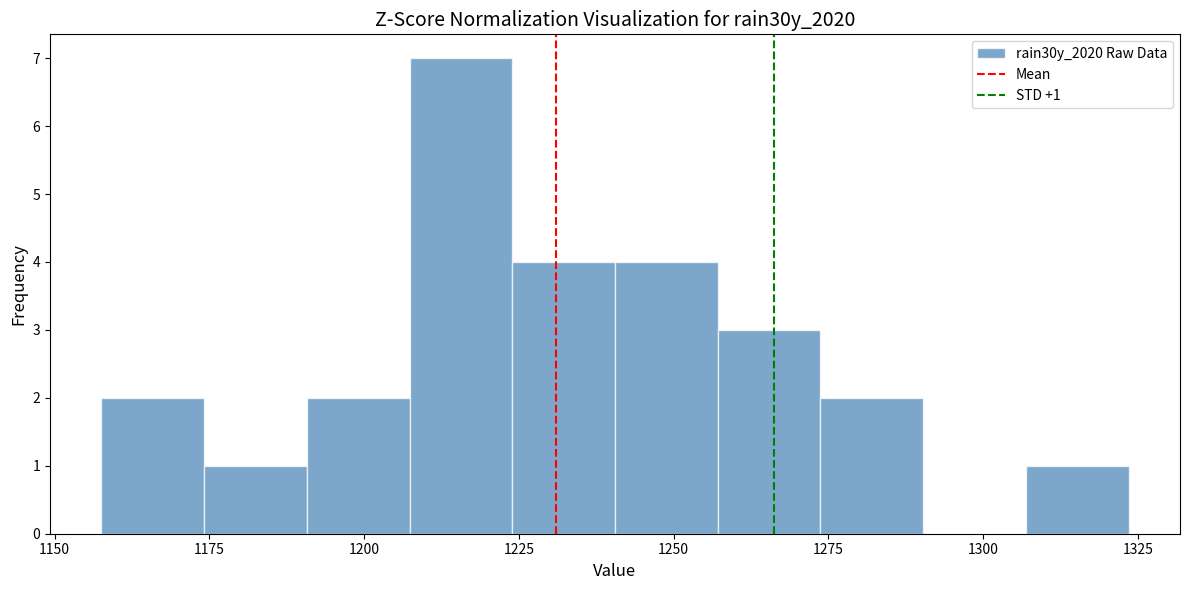

Read against the x-axis, roughly where is the centre of the tallest bar?

1215